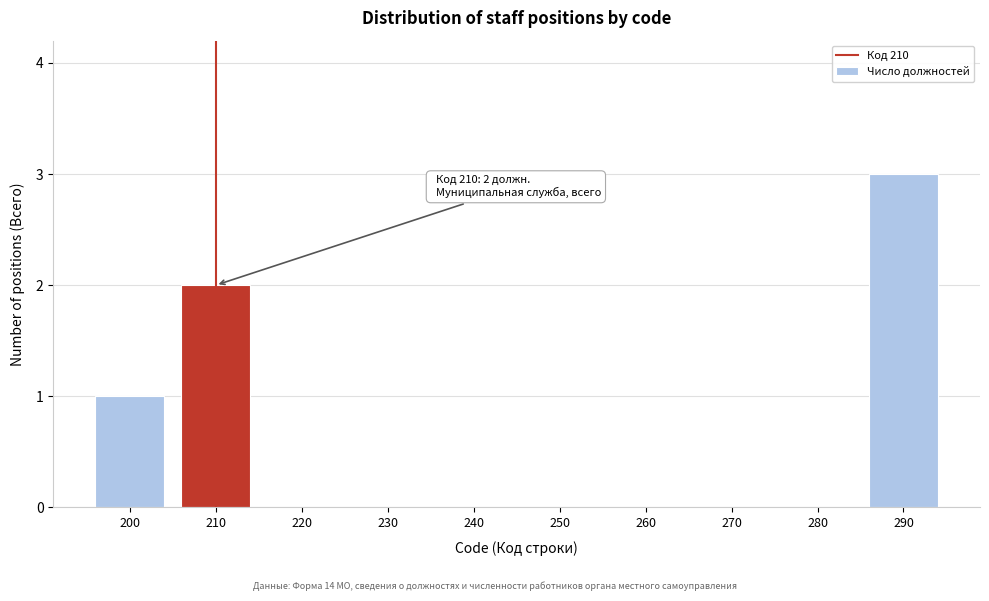

Reading left to right, extract all data points from this chart.

200=1	210=2	220=0	230=0	240=0	250=0	260=0	270=0	280=0	290=3